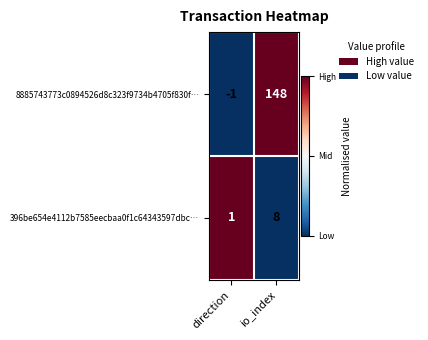

Which series has the largest range (max minus min)?

8885743773c0894526d8c323f9734b4705f830f…